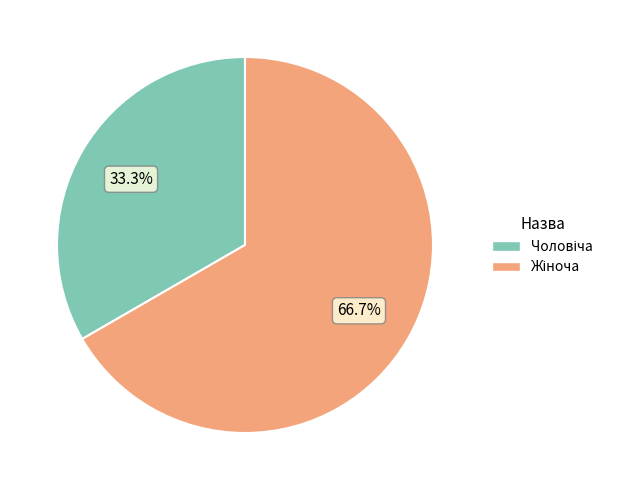

Is there any slice that represents more than half of the pie?

Yes